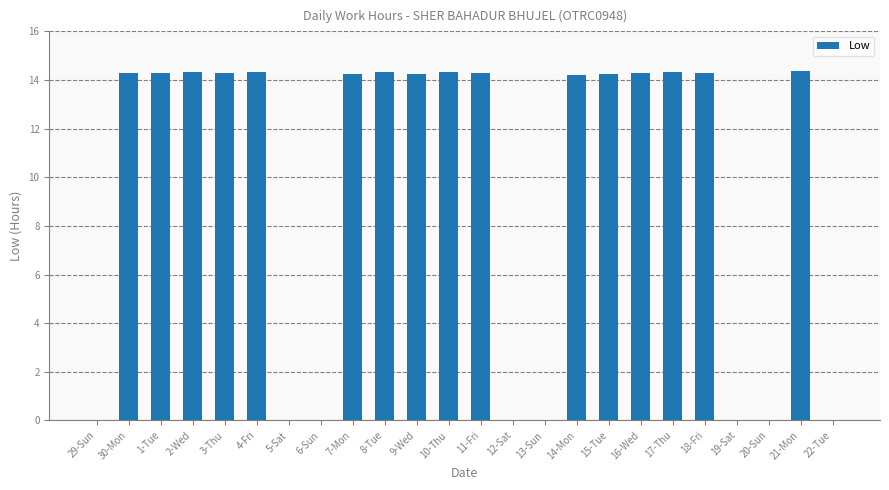

Is it true that the value at 11-Fri is 14.3?

True